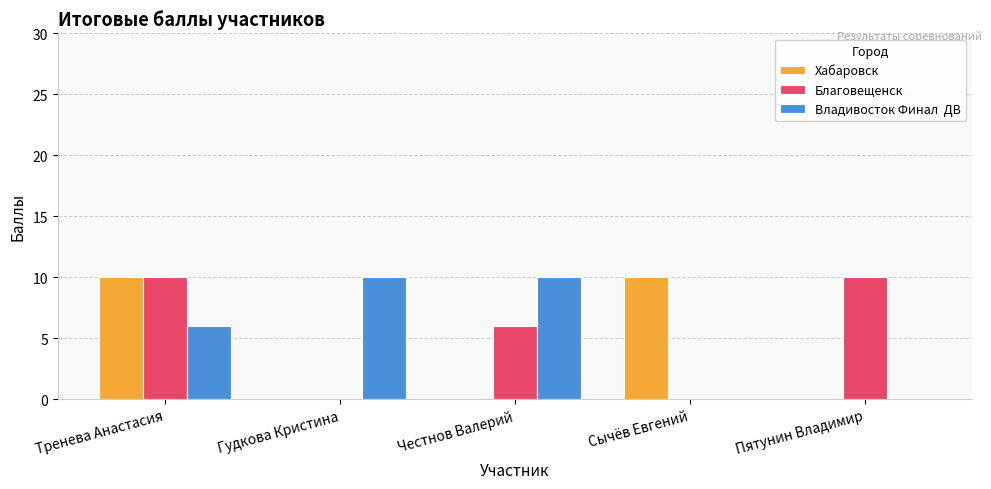

What is the maximum value shown in the chart?

10